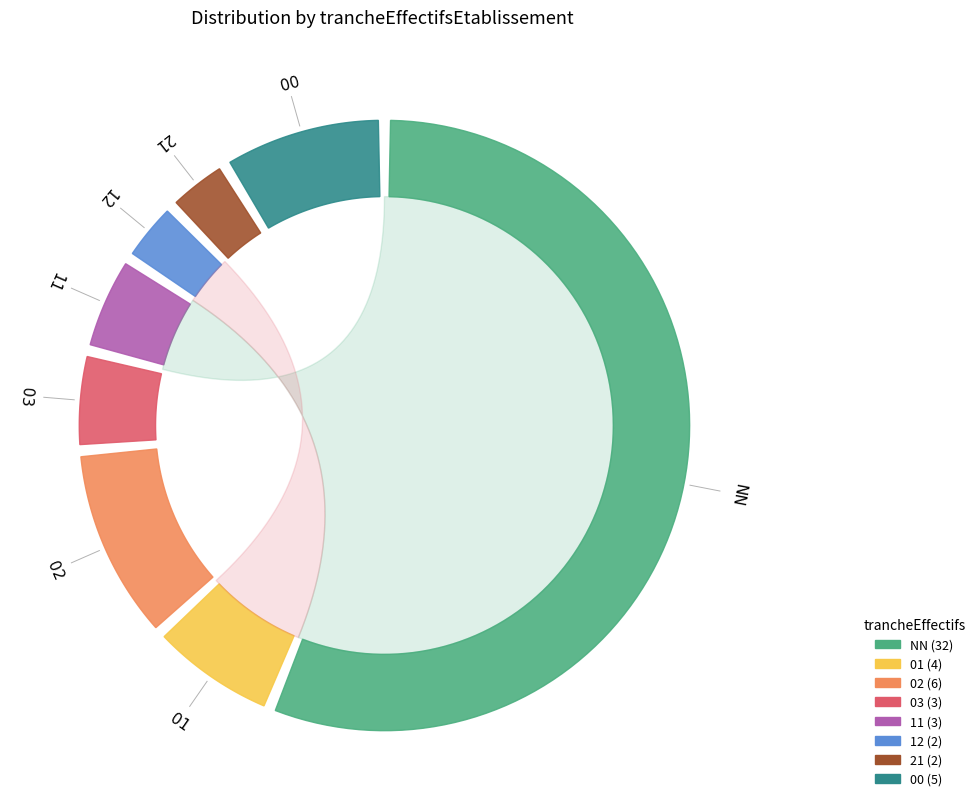

True or false: 12 accounts for 10% of the total.

False